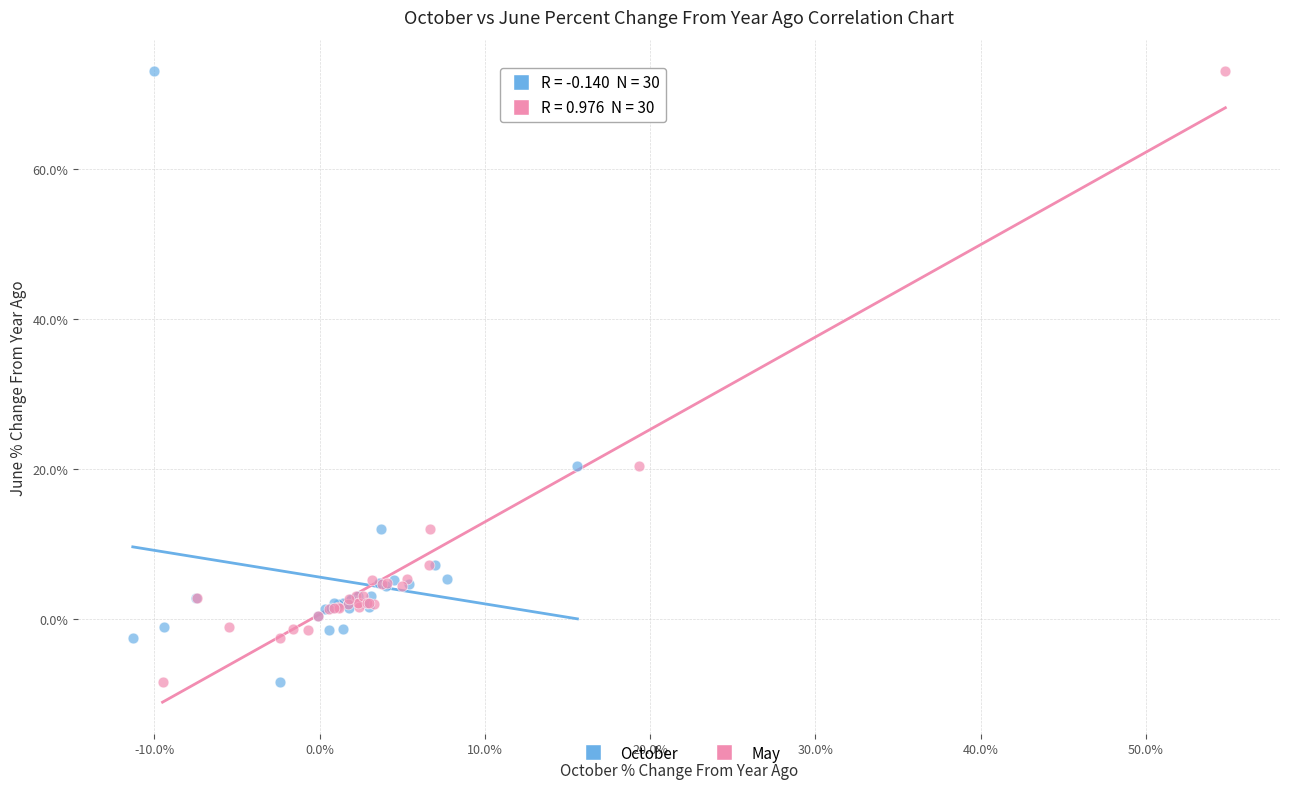

What are all the series names shown in the legend?

October, May